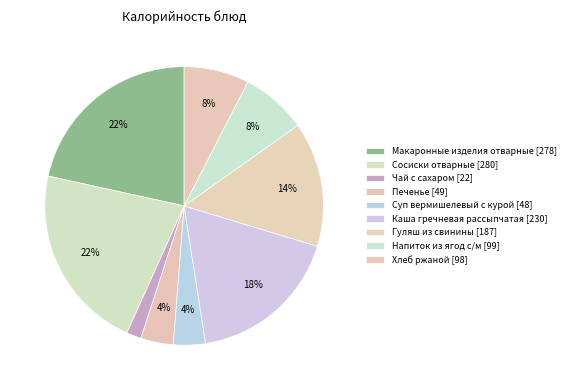

Is Чай с сахаром the majority of the pie?

No